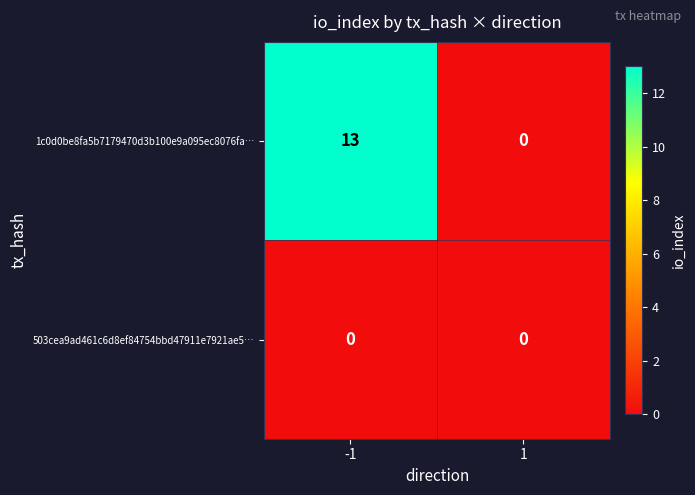

At how many categories does at least one series exceed 12?

1